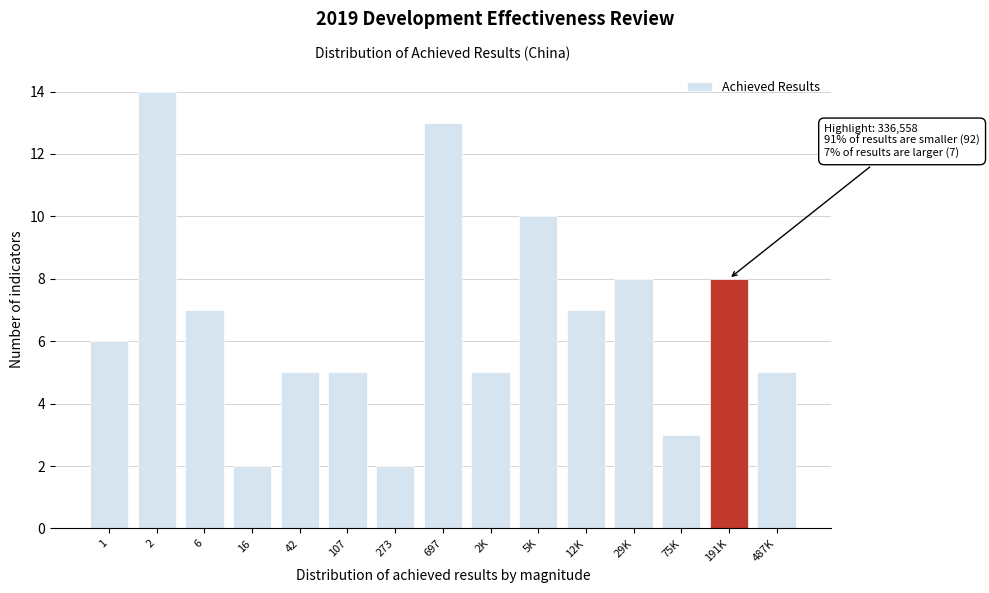

Reading left to right, what are all the values shown in this chart?

1=6	2=14	6=7	16=2	42=5	107=5	273=2	697=13	2K=5	5K=10	12K=7	29K=8	75K=3	191K=8	487K=5